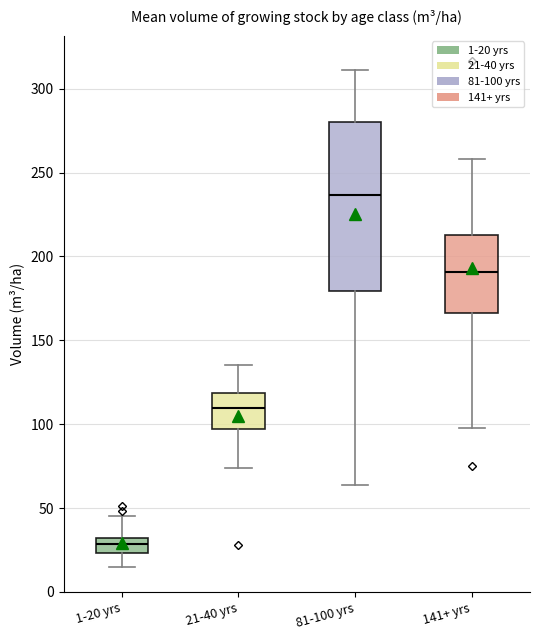

Reading left to right, transcribe this box plot: for each box, give where its median line is, the range the box spans, and where its two whiskers end, as read against the y-axis. The values are not printed on the chart, so give them approximately, as read against the axis.

1-20 yrs: median 30 (inside the box), box 25 to 30, whiskers 15 to 45
21-40 yrs: median 110, box 95 to 120, whiskers 75 to 135
81-100 yrs: median 235, box 180 to 280, whiskers 65 to 310
141+ yrs: median 190, box 165 to 215, whiskers 95 to 260